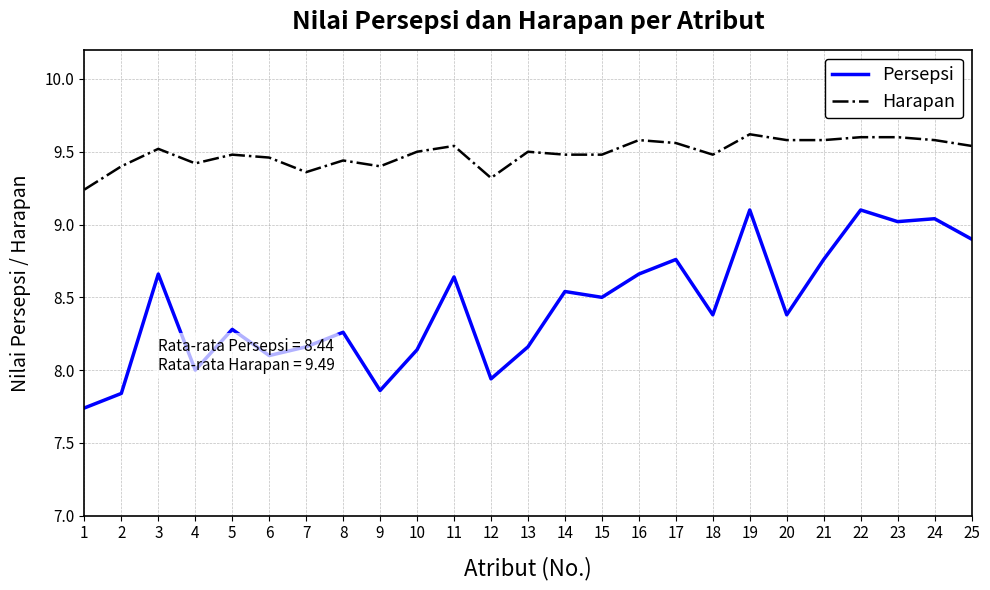

What is the difference between the maximum and minimum values in the Persepsi series?

1.4